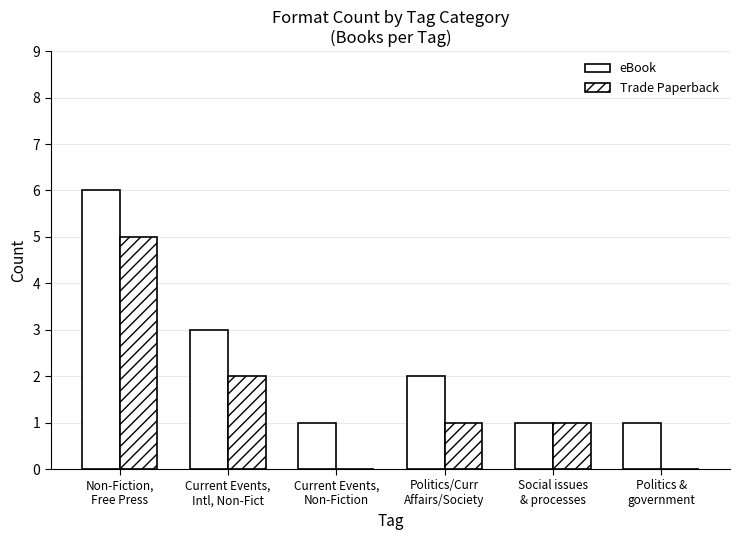

How many distinct data groups are displayed?

2